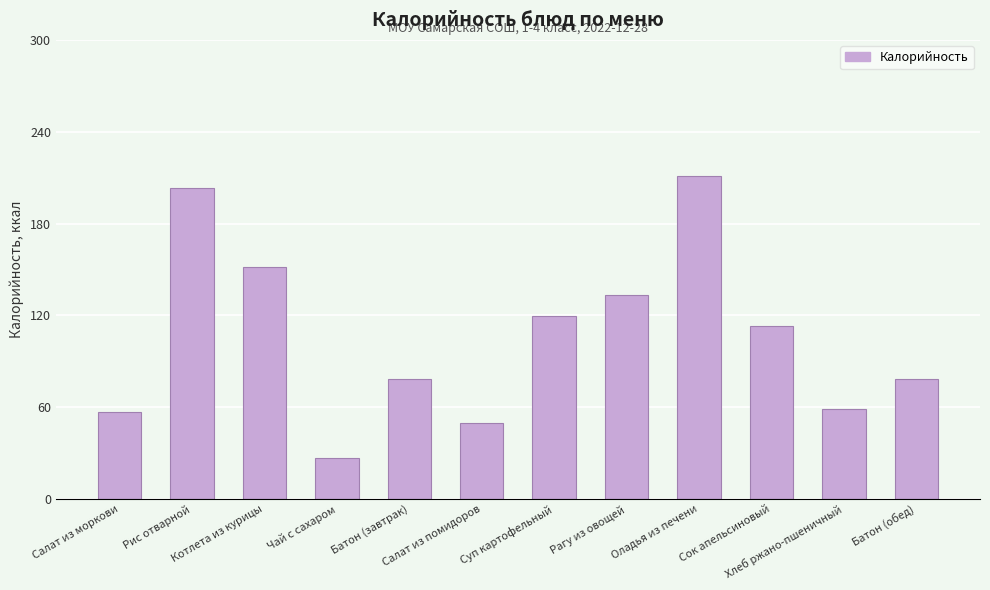

What is the value of the 10th bar from the left?

113.0